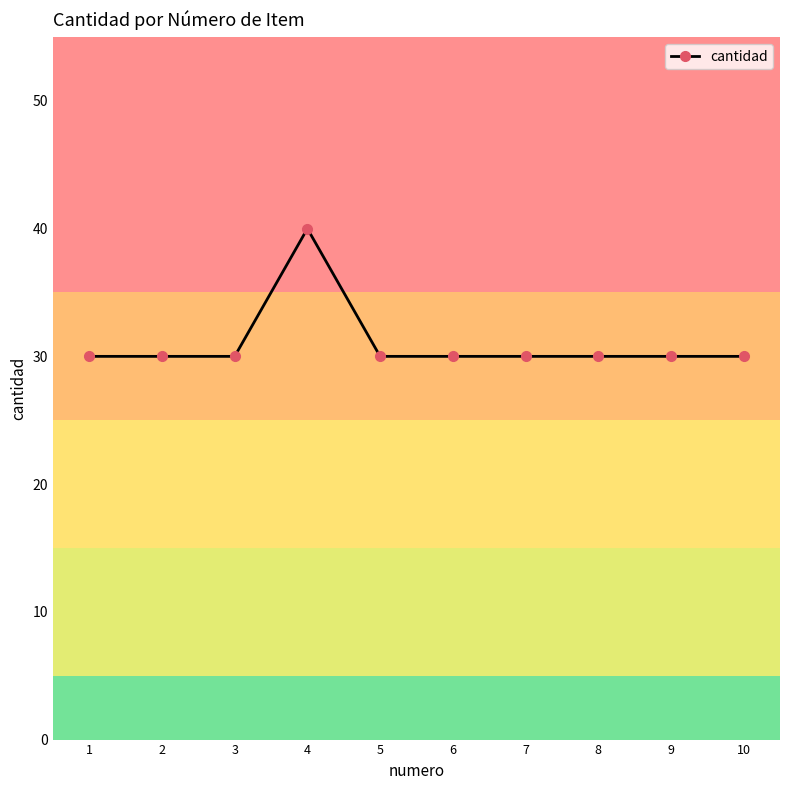

What is the value of the 1st point from the left?

30